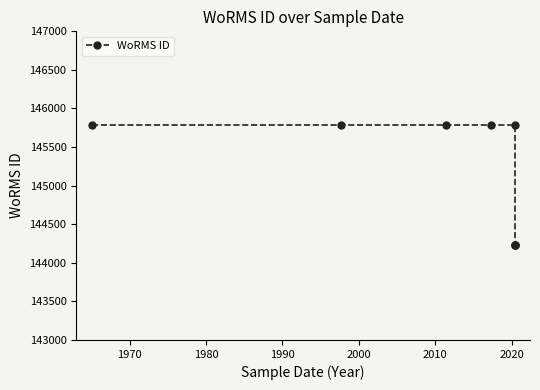

True or false: there are more than 0 points higher than both neighbors.

False